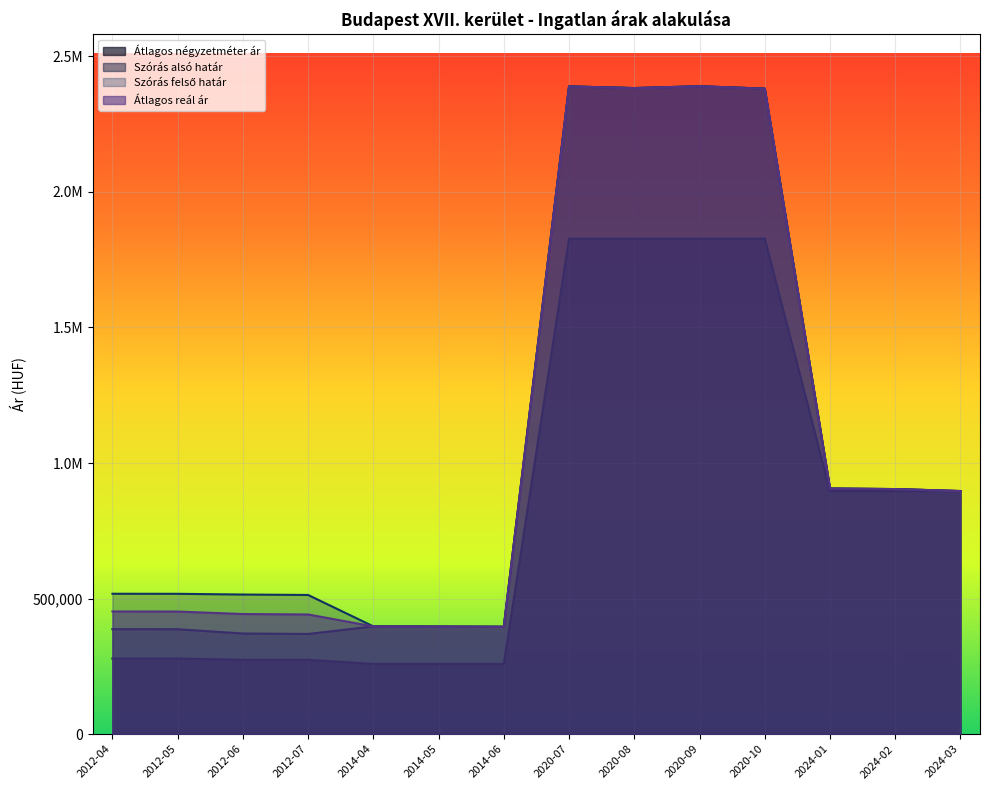

What is the label of the 5th point from the right?

2020-09